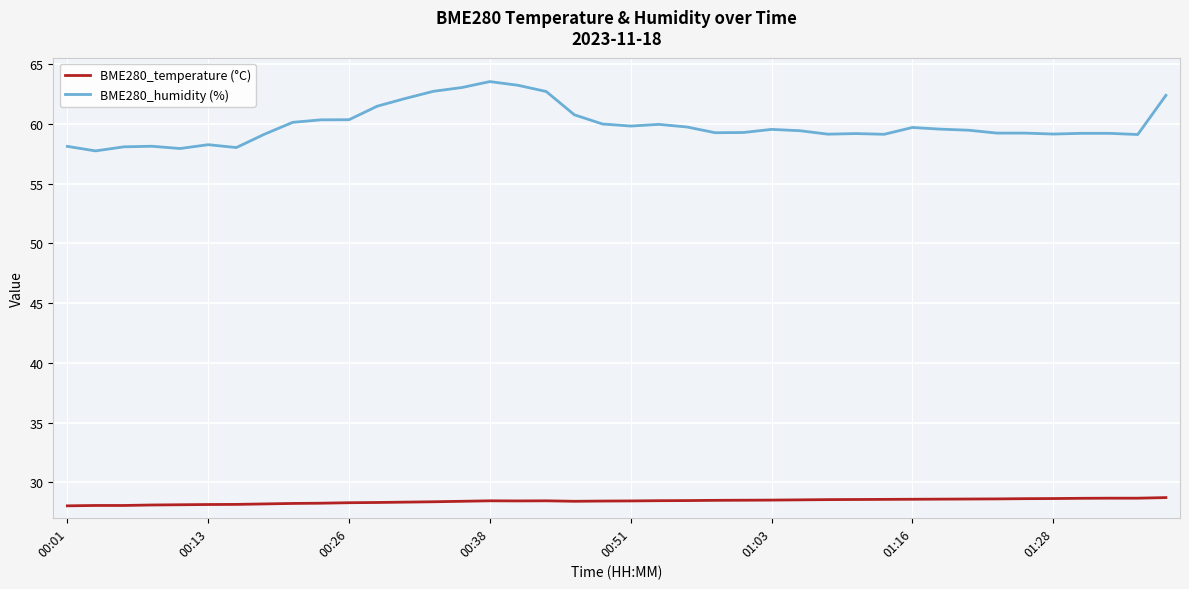

Which series has the largest total across all categories?

BME280_humidity (%)